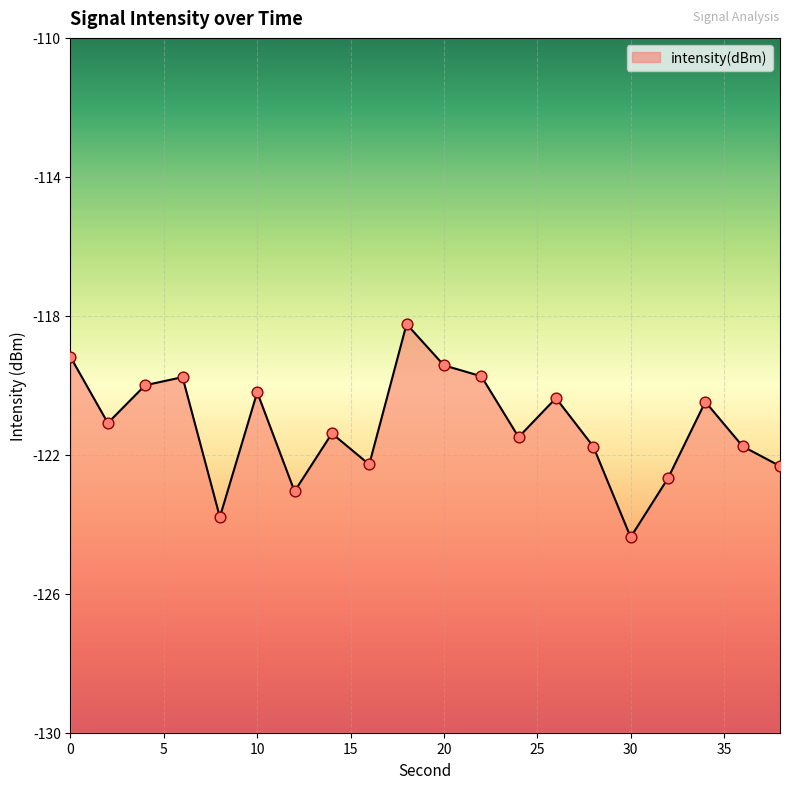

Between 12 and 10, which is larger?

10